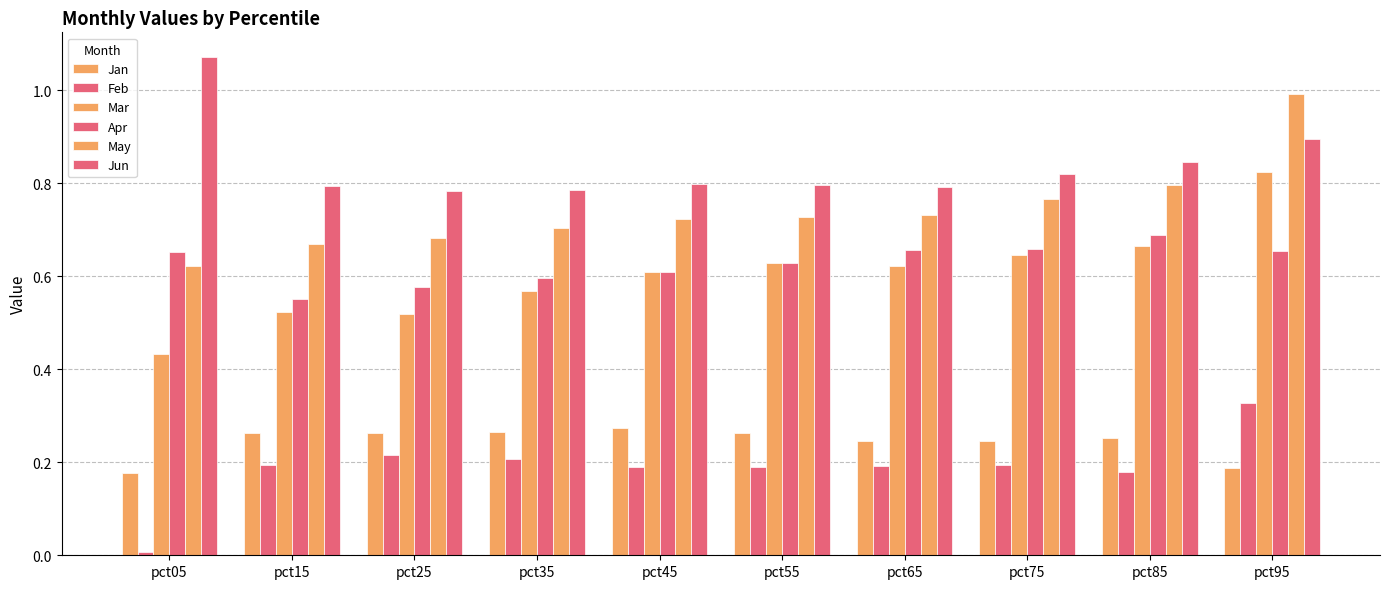

What is the spread (max minus min) of values at pct85?

0.7